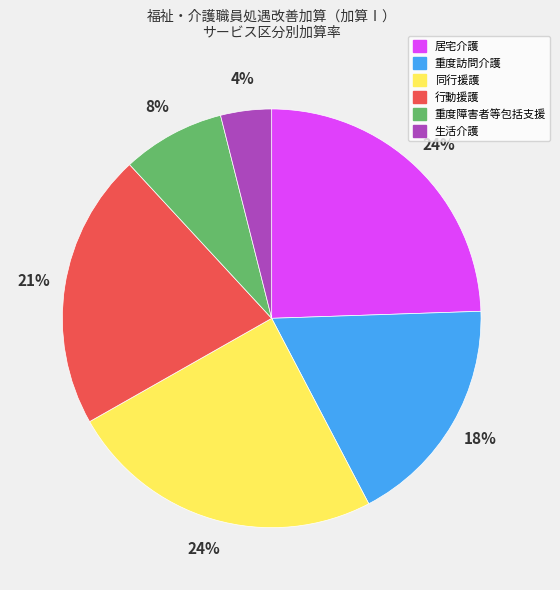

How many slices are in this pie chart?

6